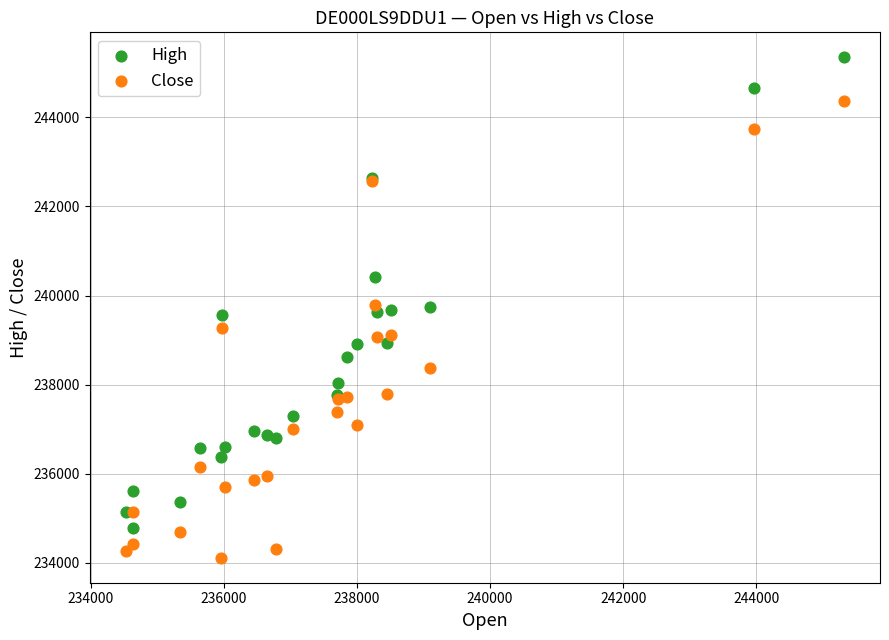

Which series contains the lowest Y value?

Close